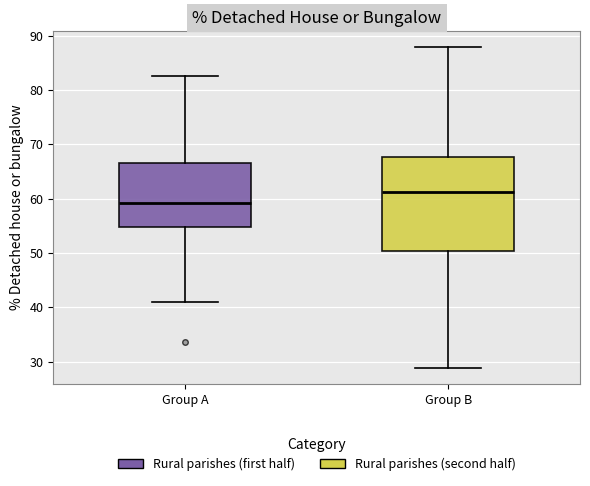

Reading left to right, read every box against the y-axis: the position of its median line, the range the box covers, and the ends of its whiskers. The values are not printed on the chart, so give them approximately, as read against the axis.

Group A: median 59, box 55 to 67, whiskers 41 to 83
Group B: median 61, box 50 to 68, whiskers 29 to 88